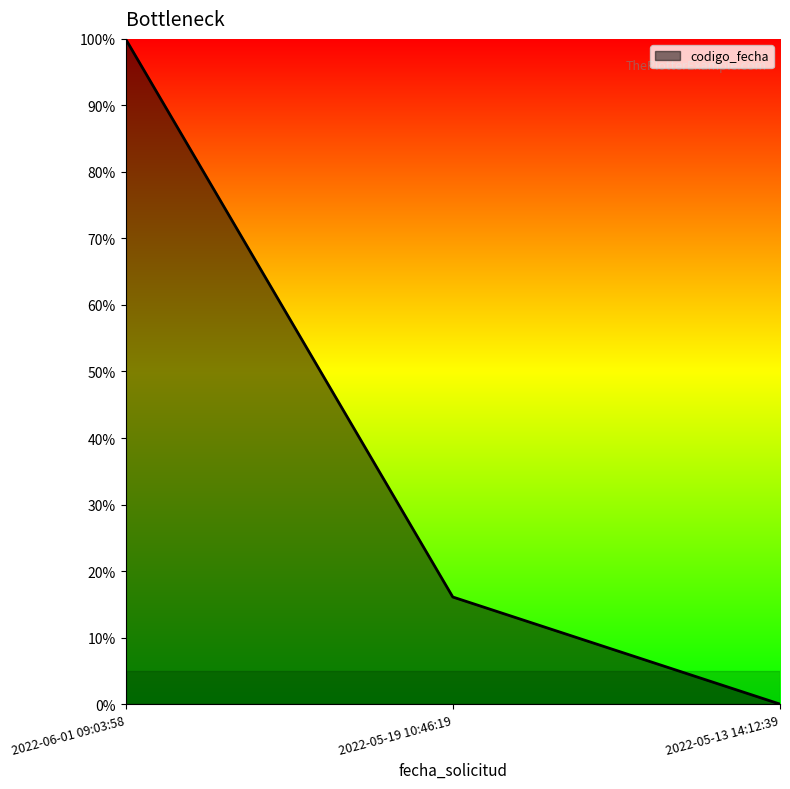

What position from the left is 2022-05-13 14:12:39?

3